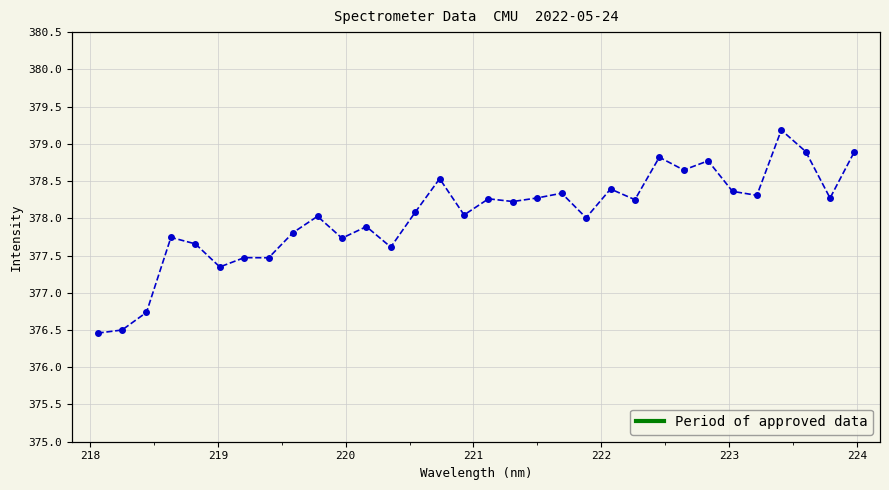

What is the maximum value shown in the chart?

379.2